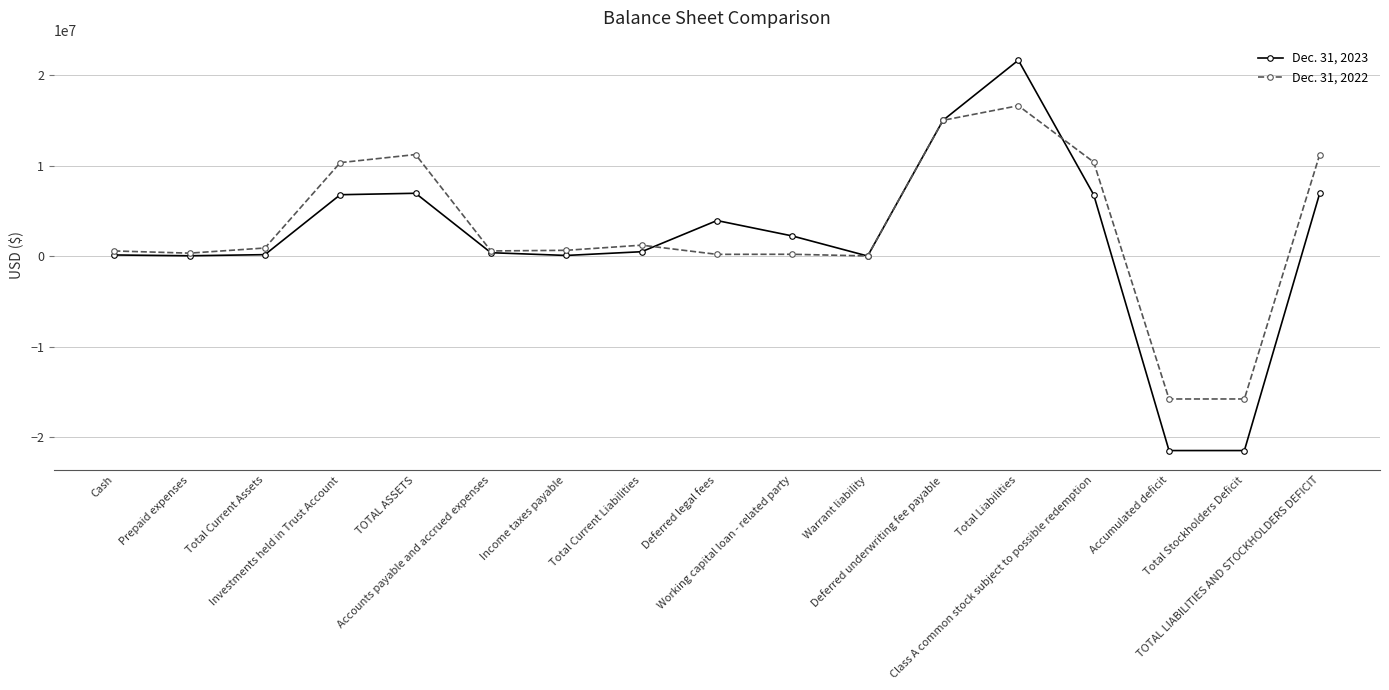

At which category is the sum across all series the highest?

Total Liabilities